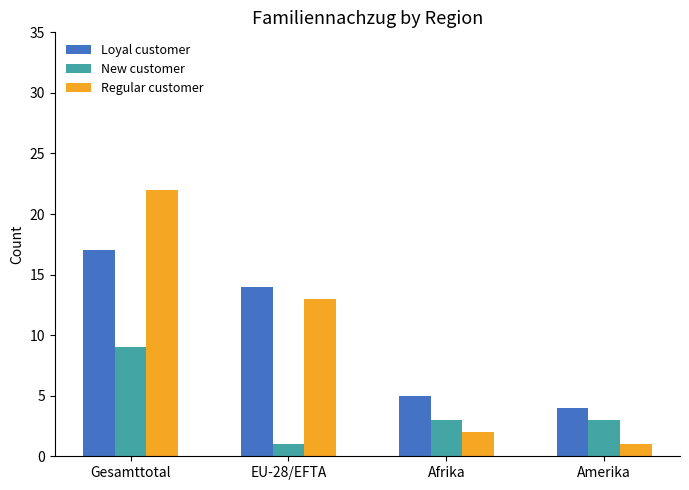

What is the spread (max minus min) of values at Afrika?

3